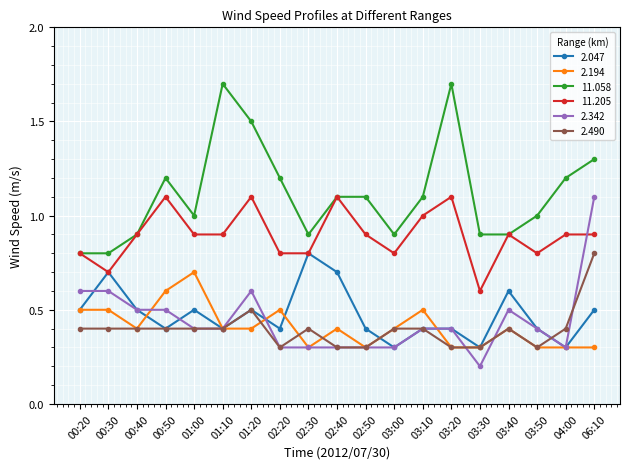

What is the spread (max minus min) of values at 03:40?

0.5